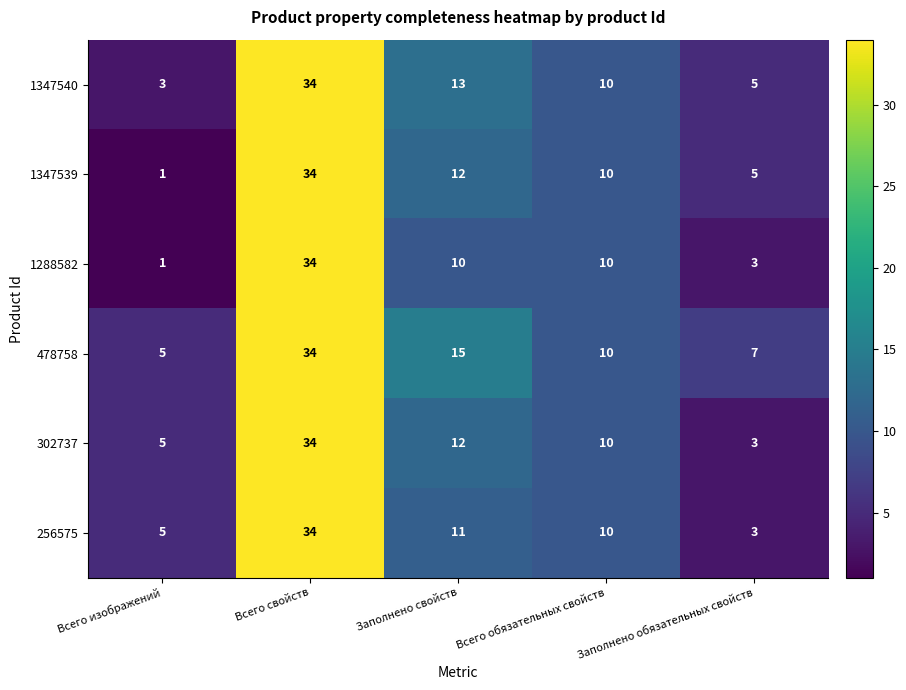

Which series has the largest total across all categories?

478758